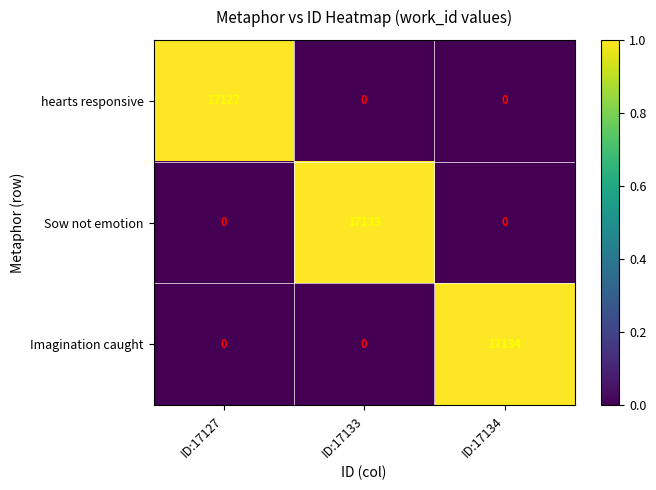

How many data points in Imagination caught are above 0?

1